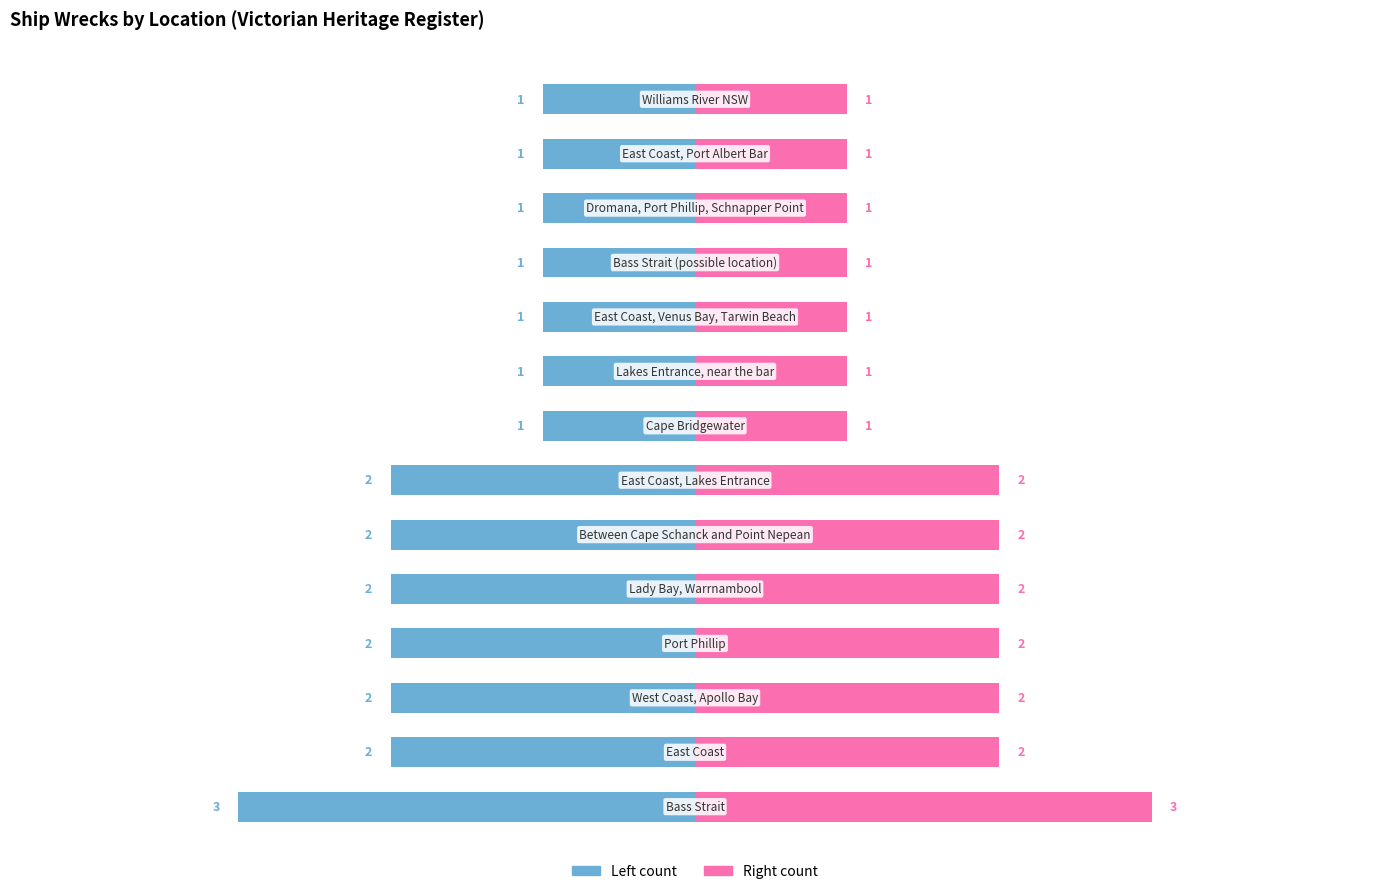

What is the value of the Count (Right) bar at the 6th from the left?

2